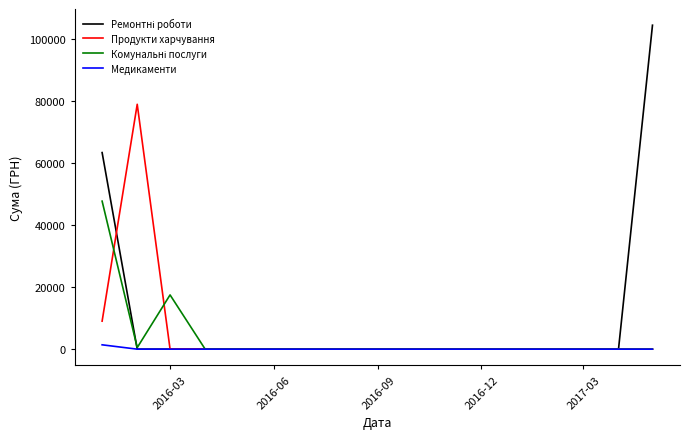

What is the maximum value shown in the chart?

104400.0